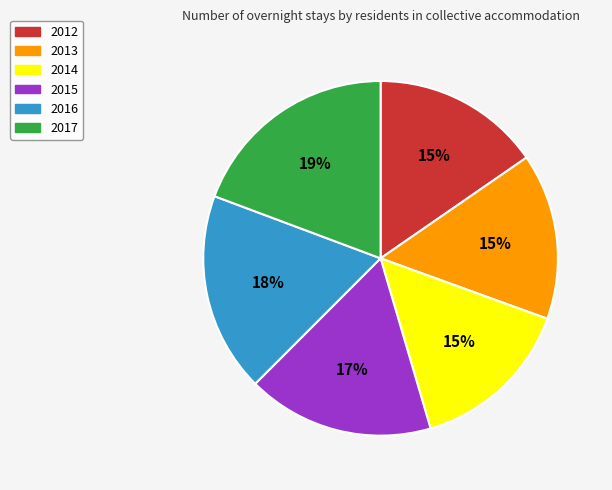

To the nearest percent, what portion does 2012 represent?

15%